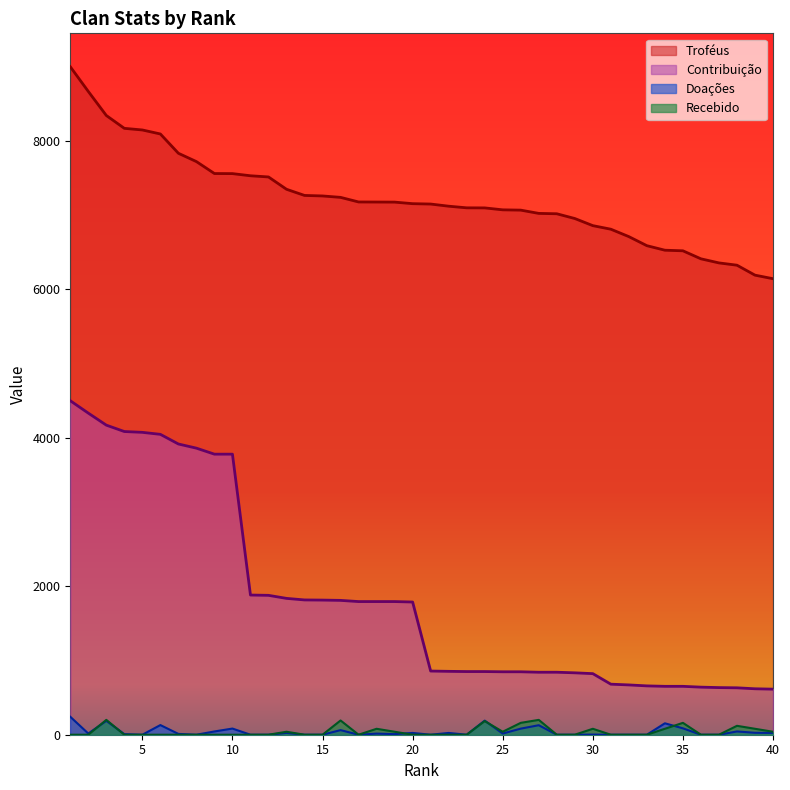

Which has a higher value, 21 or 17?

17